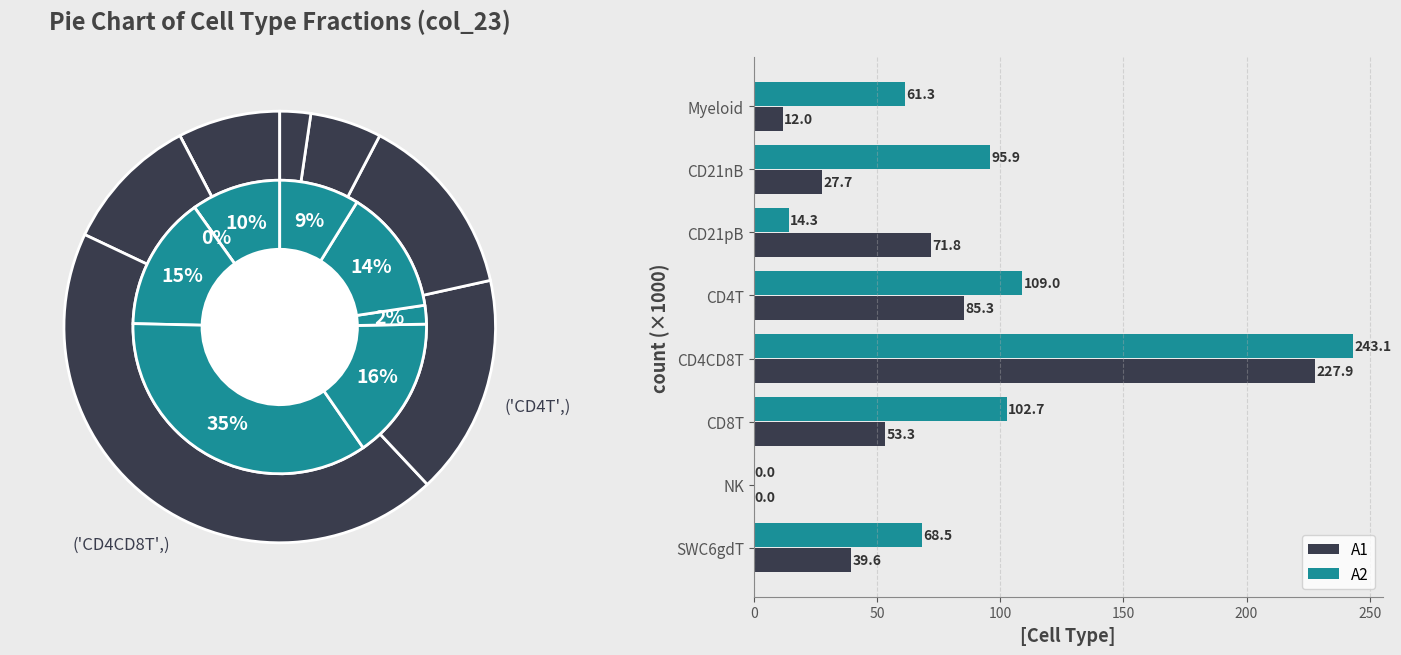

True or false: A1 has a value of 39.6 at SWC6gdT.

True